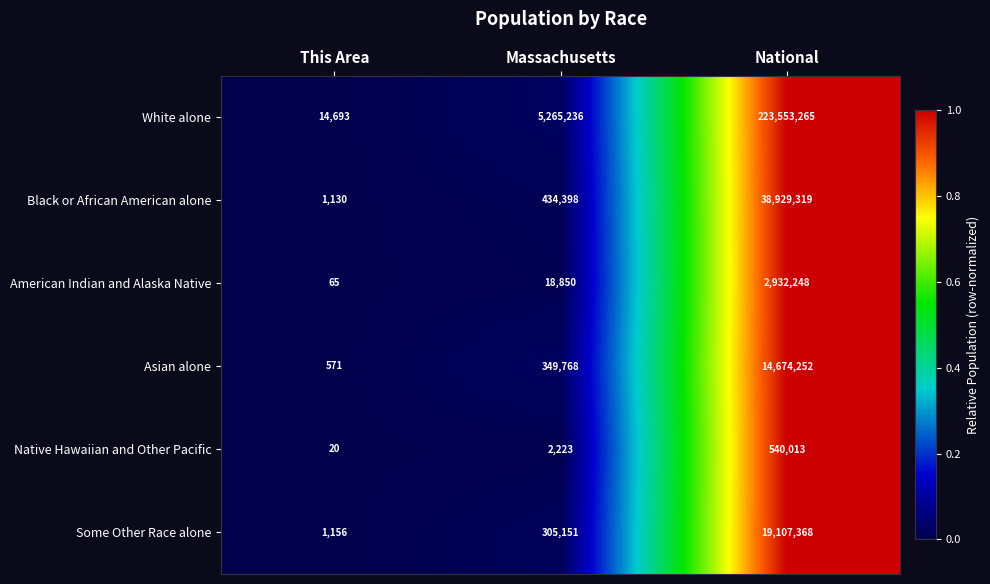

What is the difference between the second highest and minimum values in the Some Other Race alone series?

303995